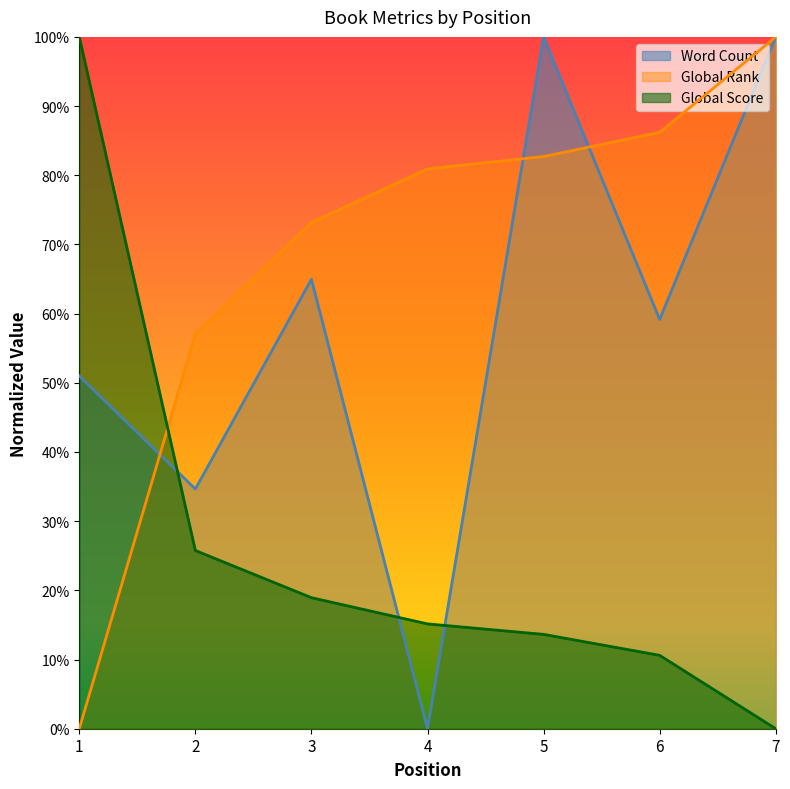

Reading left to right, extract all data points from this chart.

Word Count: 1=0.5	2=0.3	3=0.6	4=0.0	5=1.0	6=0.6	7=1.0
Global Rank: 1=0.0	2=0.6	3=0.7	4=0.8	5=0.8	6=0.9	7=1.0
Global Score: 1=1.0	2=0.3	3=0.2	4=0.2	5=0.1	6=0.1	7=0.0